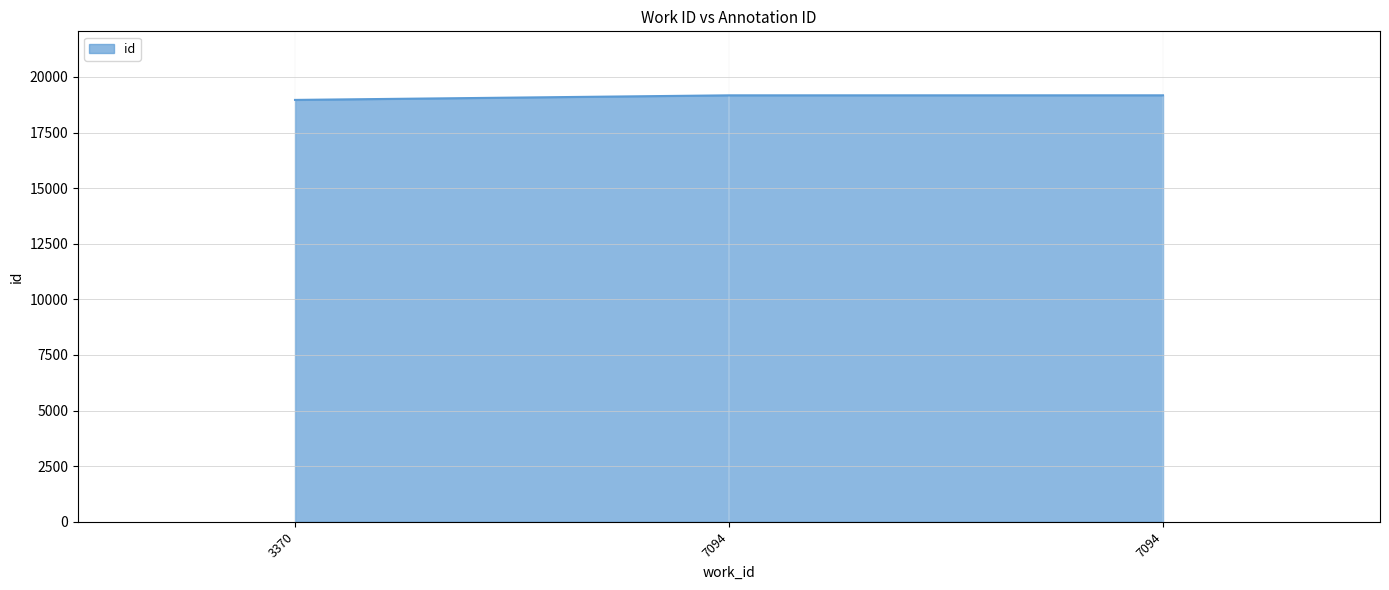

What is the average value?

19106